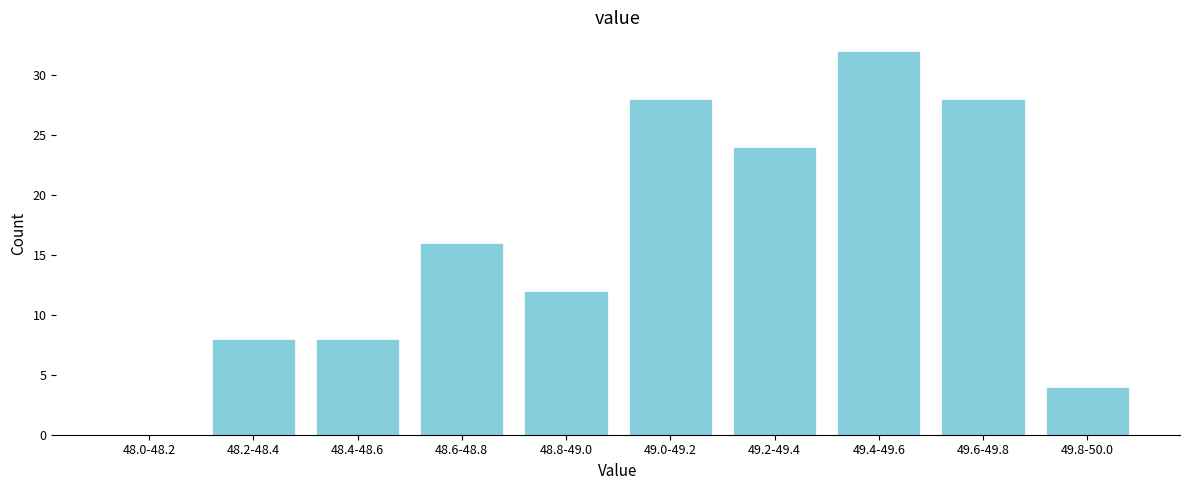

Reading left to right, extract all data points from this chart.

48.0-48.2=0	48.2-48.4=8	48.4-48.6=8	48.6-48.8=16	48.8-49.0=12	49.0-49.2=28	49.2-49.4=24	49.4-49.6=32	49.6-49.8=28	49.8-50.0=4